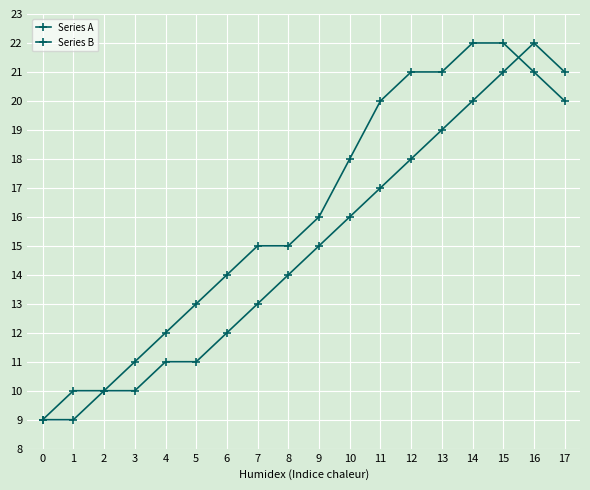

How many categories are shown in the chart?

18